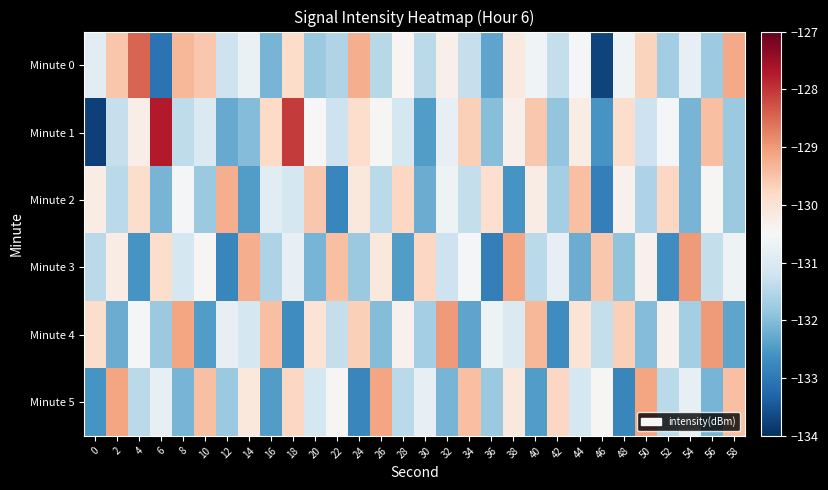

Rank the series at 22 from highest to lowest value.

Minute 3, Minute 5, Minute 1, Minute 4, Minute 0, Minute 2